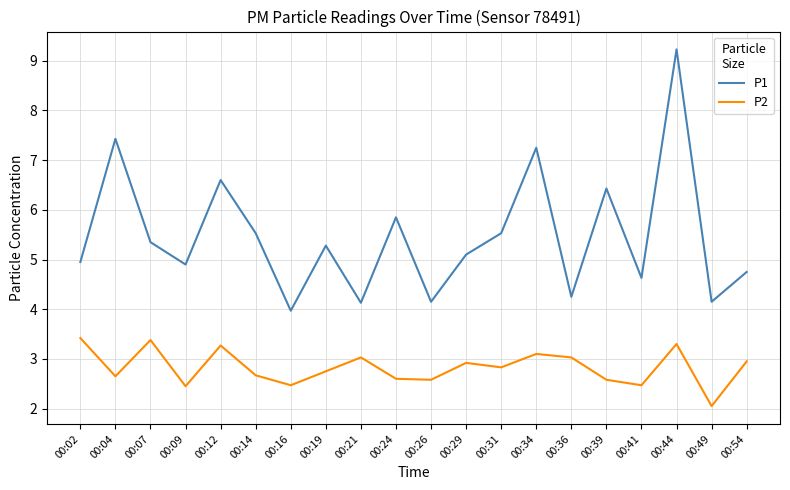

How many interior local valleys does the P2 series have?

7